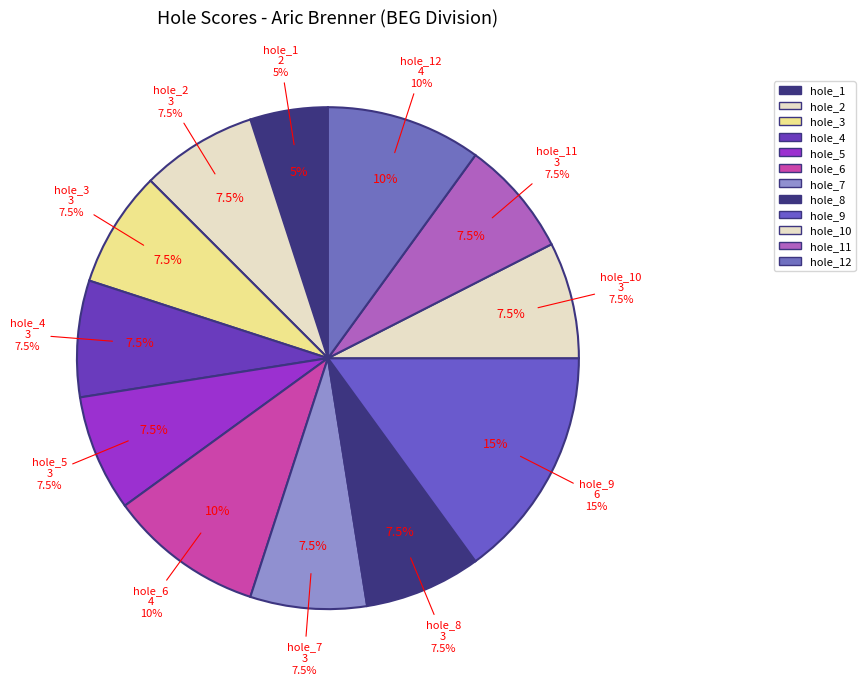

What portion of the pie excludes hole_10?

92.5%